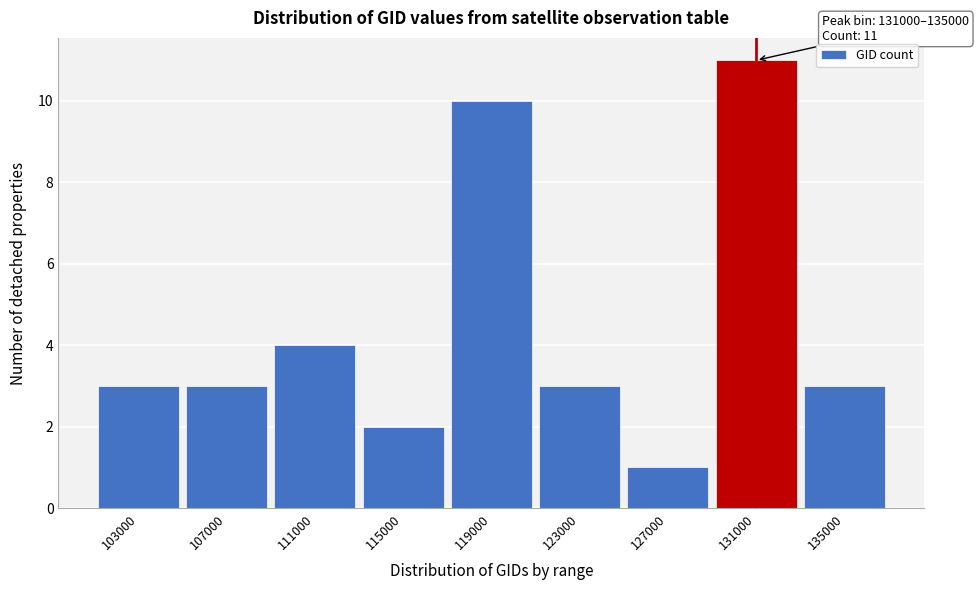

Reading left to right, what are all the values shown in this chart?

3	3	4	2	10	3	1	11	3